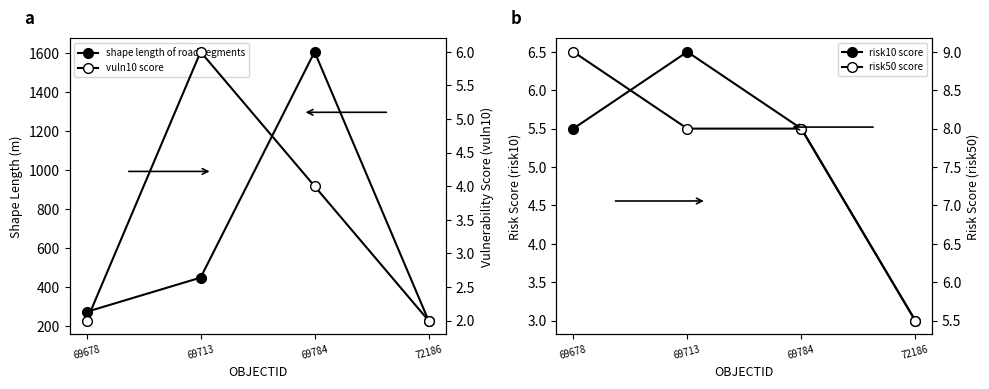

List the series in order of their peak value, lowest first.

vuln10 score, risk10 score, risk50 score, shape length of road segments